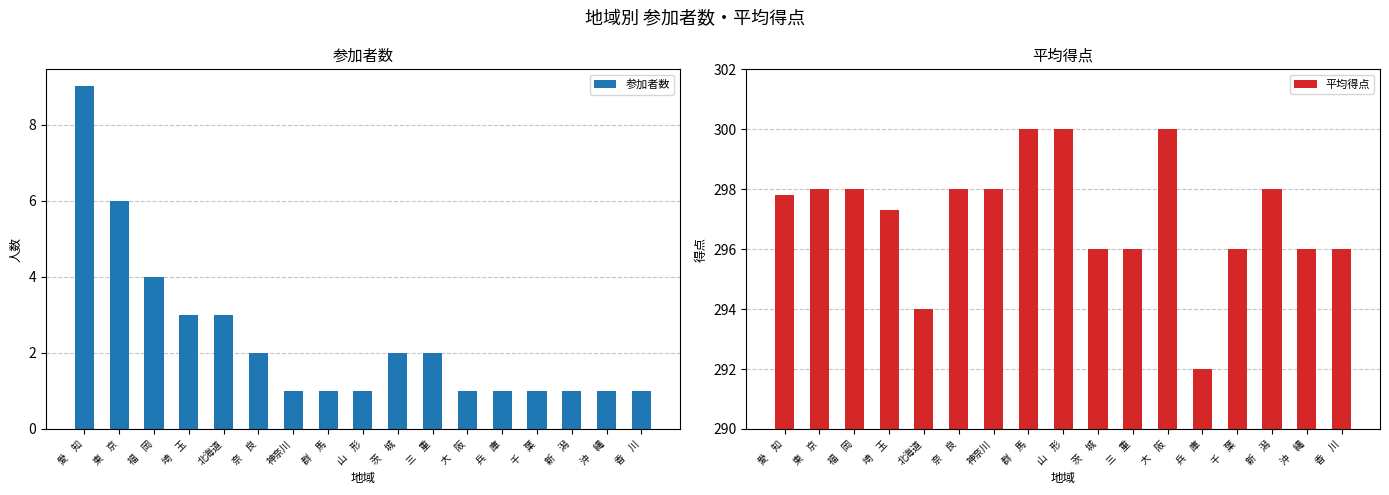

Reading left to right, what are all the values shown in this chart?

参加者数: 愛　知=9.0	東　京=6.0	福　岡=4.0	埼　玉=3.0	北海道=3.0	奈　良=2.0	神奈川=1.0	群　馬=1.0	山　形=1.0	茨　城=2.0	三　重=2.0	大　阪=1.0	兵　庫=1.0	千　葉=1.0	新　潟=1.0	沖　縄=1.0	香　川=1.0
平均得点: 愛　知=297.8	東　京=298.0	福　岡=298.0	埼　玉=297.3	北海道=294.0	奈　良=298.0	神奈川=298.0	群　馬=300.0	山　形=300.0	茨　城=296.0	三　重=296.0	大　阪=300.0	兵　庫=292.0	千　葉=296.0	新　潟=298.0	沖　縄=296.0	香　川=296.0